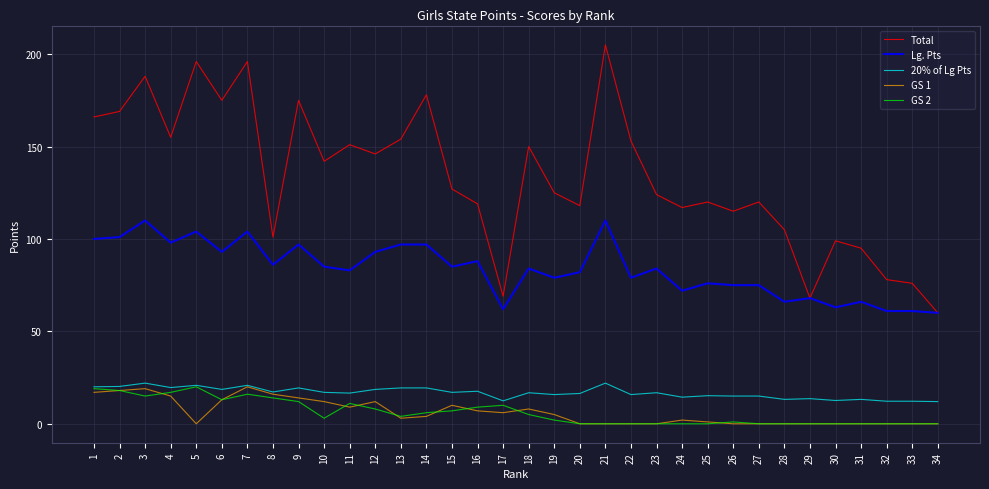

At which label does 20% of Lg Pts first exceed 16?

1